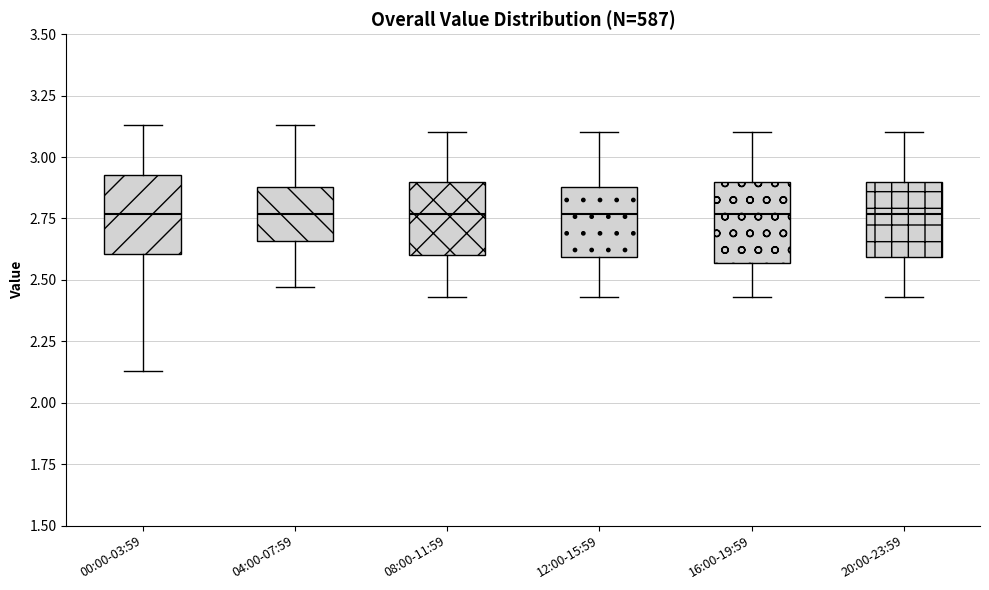

Reading left to right, read every box against the y-axis: the position of its median line, the range the box covers, and the ends of its whiskers. The values are not printed on the chart, so give them approximately, as read against the axis.

00:00-03:59: median 2.75, box 2.60 to 2.95, whiskers 2.15 to 3.15
04:00-07:59: median 2.75, box 2.65 to 2.90, whiskers 2.45 to 3.15
08:00-11:59: median 2.75, box 2.60 to 2.90, whiskers 2.45 to 3.10
12:00-15:59: median 2.75, box 2.60 to 2.90, whiskers 2.45 to 3.10
16:00-19:59: median 2.75, box 2.55 to 2.90, whiskers 2.45 to 3.10
20:00-23:59: median 2.75, box 2.60 to 2.90, whiskers 2.45 to 3.10